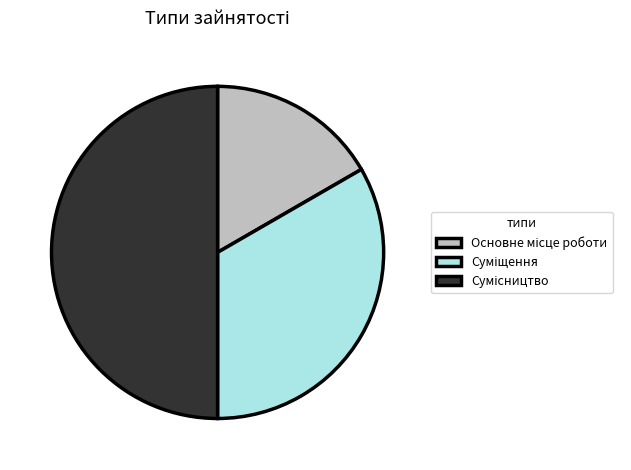

How much of the chart is everything except Основне місце роботи?

83.3%